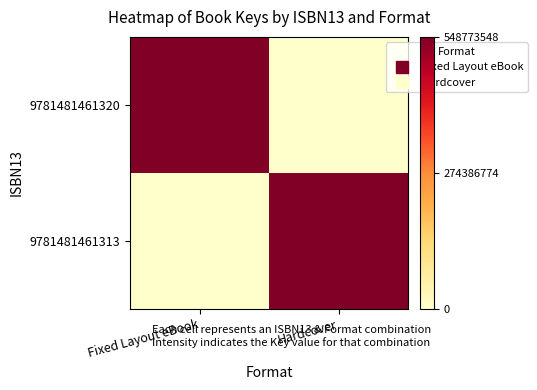

Which has a higher value, Hardcover or Fixed Layout eBook?

Fixed Layout eBook